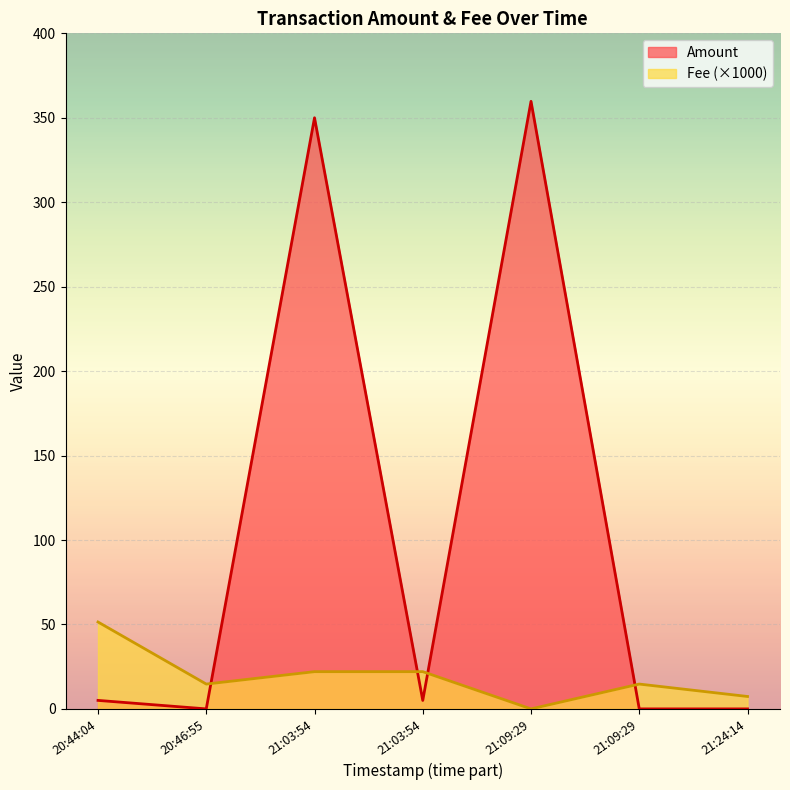

What is the average value?

102.8